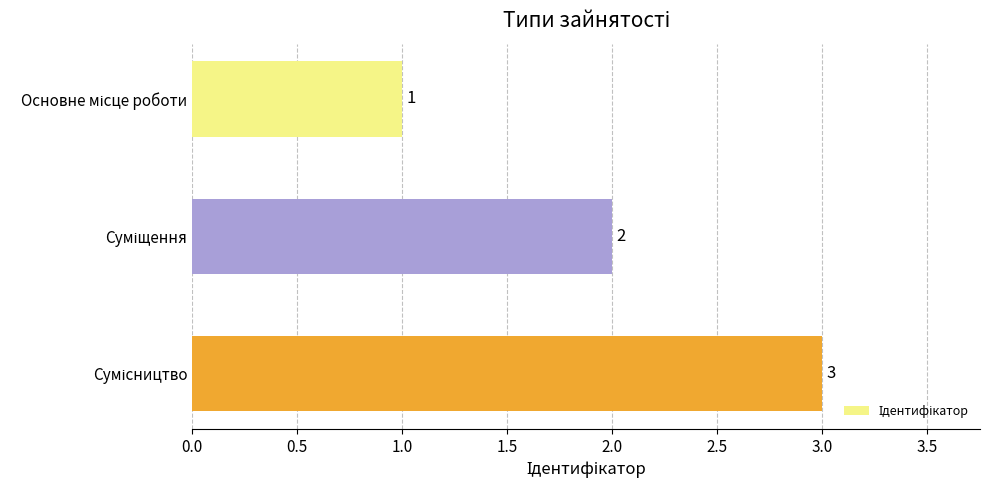

How many series are shown in this chart?

1